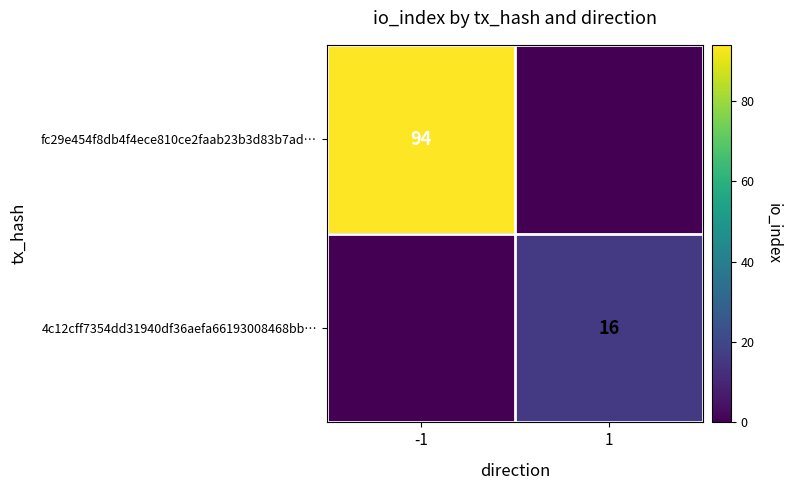

True or false: fc29e454f8db4f4ece810ce2faab23b3d83b7ad… has a value of 94 at -1.

True